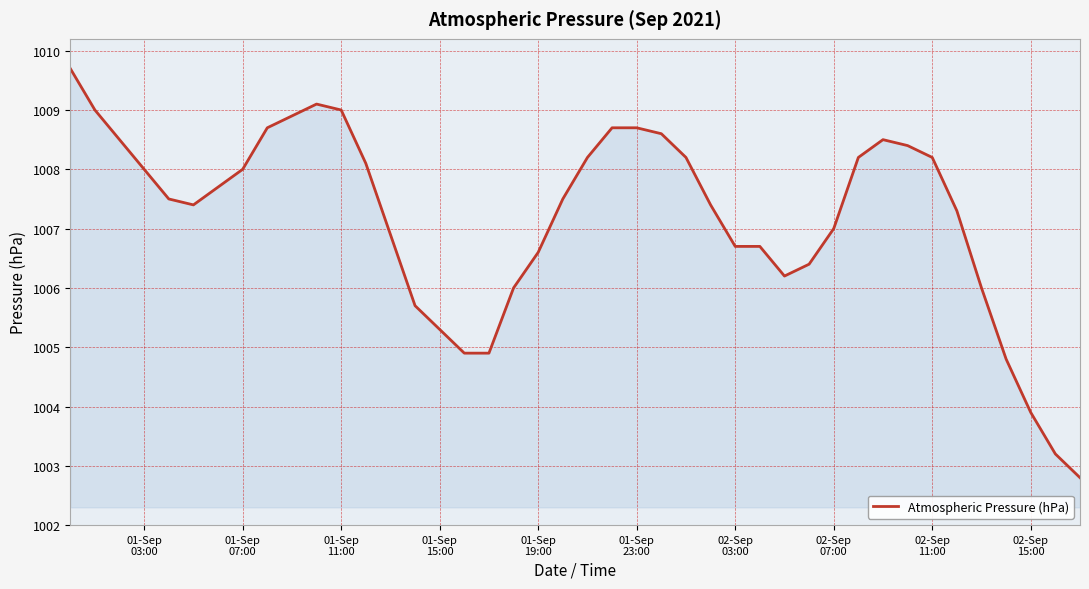

What is the greatest value displayed?

1009.7